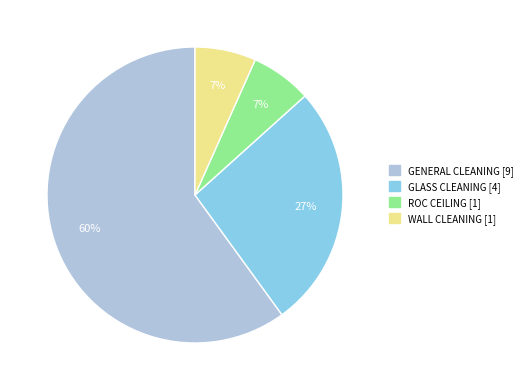

Does any single category account for the majority?

Yes